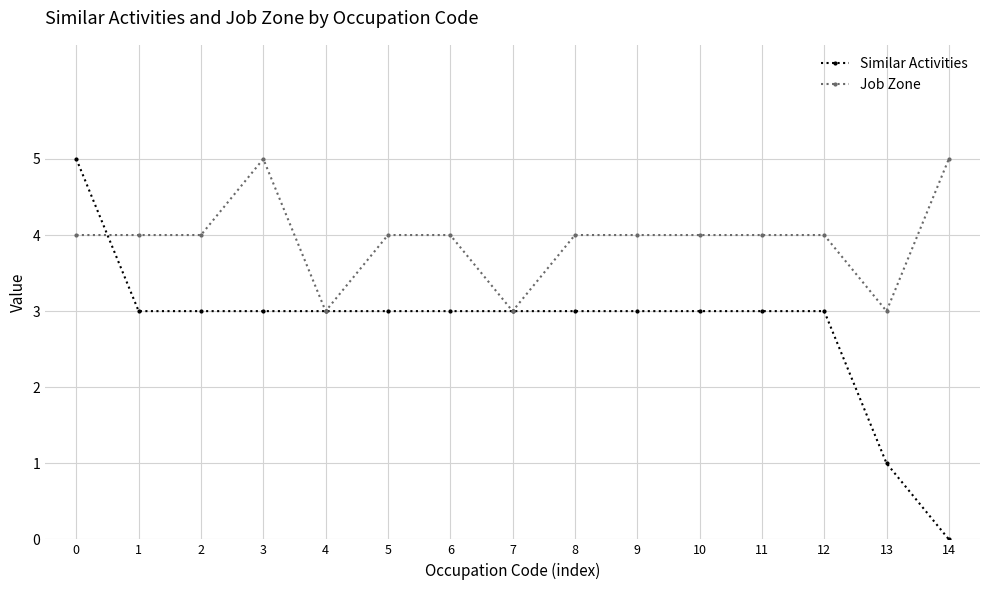

The value of Similar Activities at 14 is -2. True or false?

False